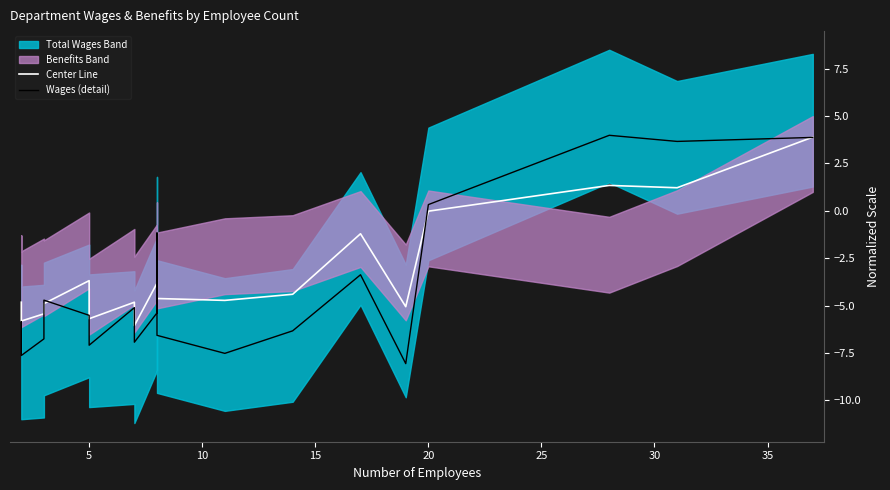

Rank the series by their average value, from highest to lowest.

Center Line, Wages (detail)